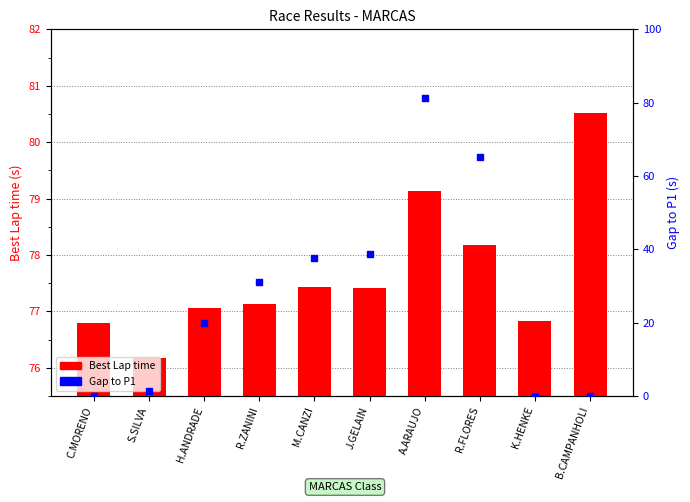

What is the total value across all series at K.HENKE?

76.8